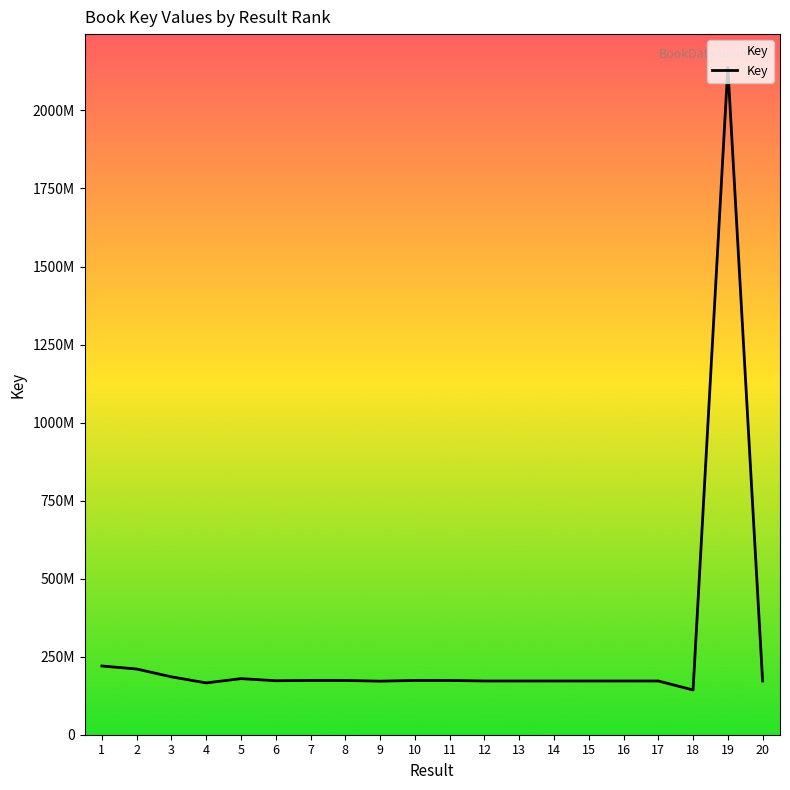

Which category has the lowest value across all series?

18